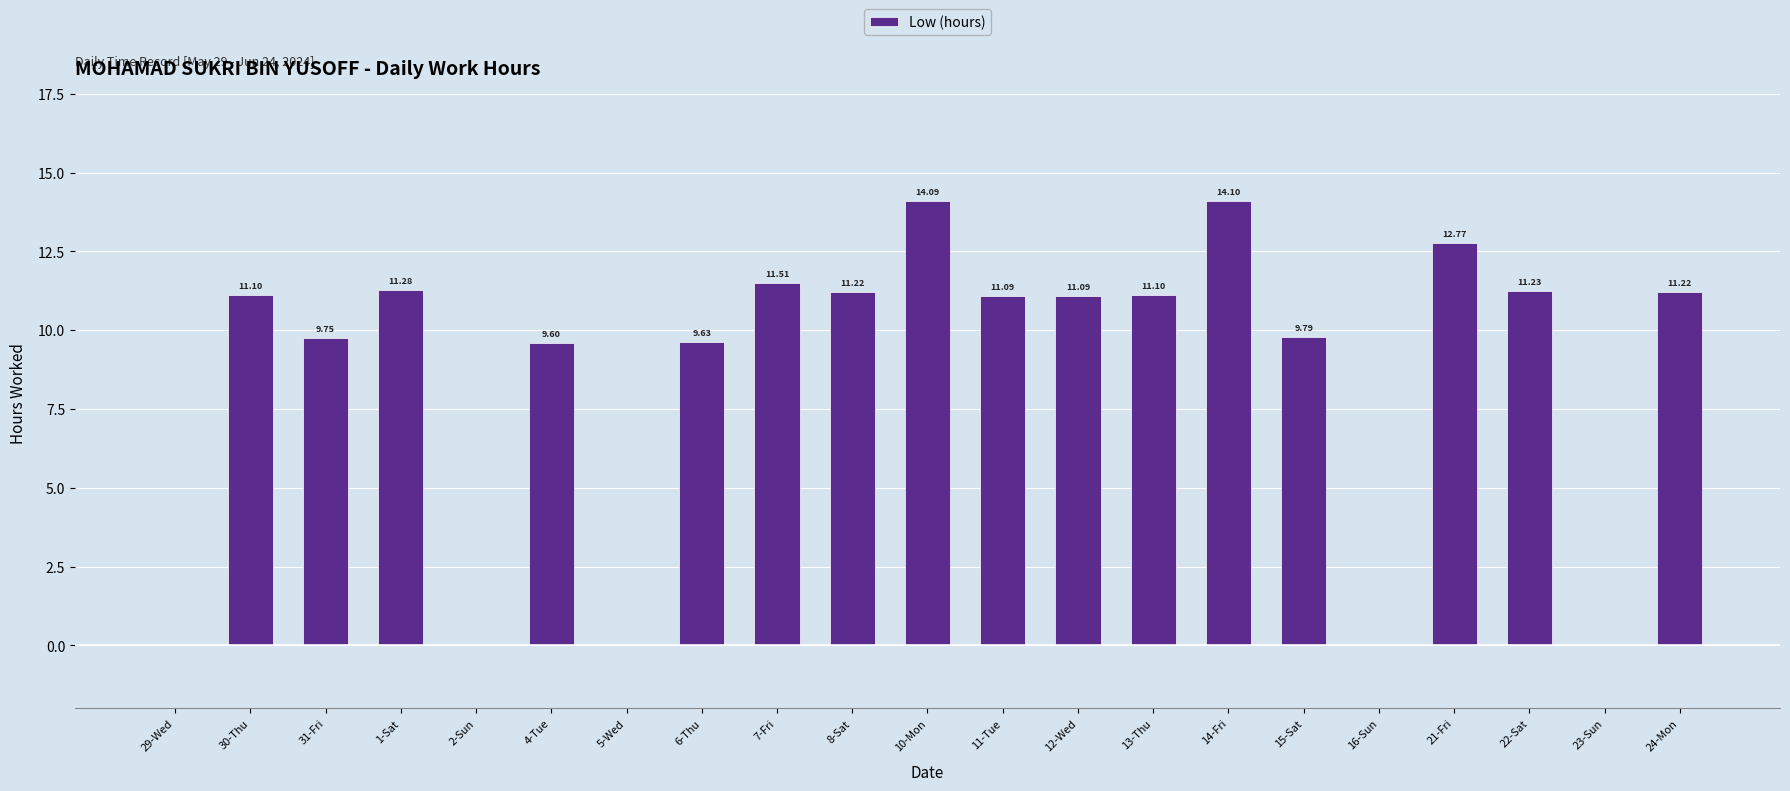

What is the sum of the values at 24-Mon and 1-Sat?

22.5